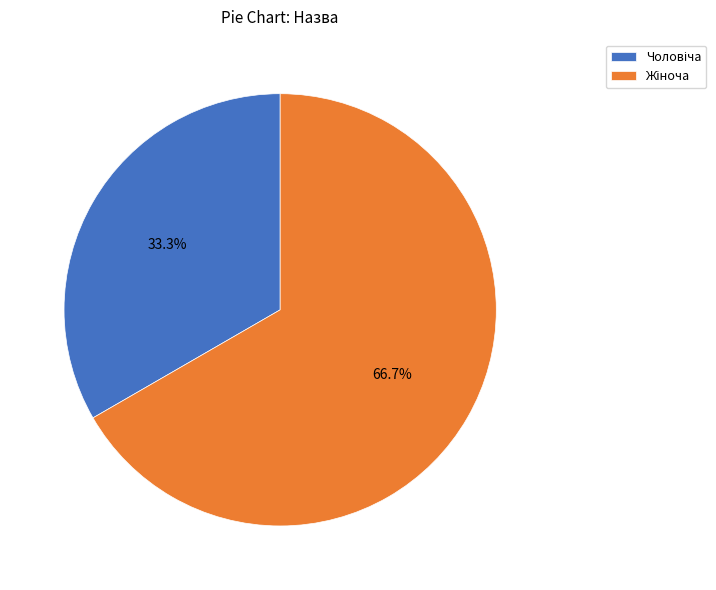

Is there any slice that represents more than half of the pie?

Yes